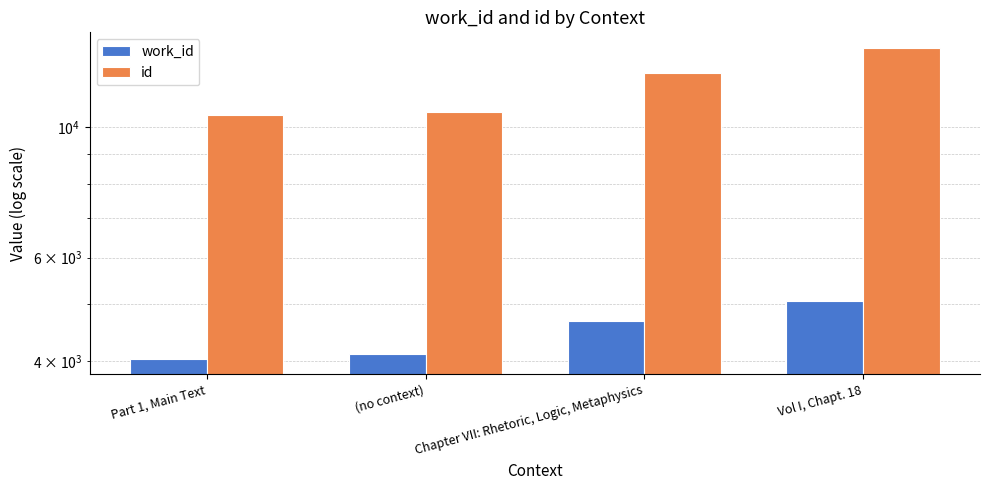

The work_id series shows 4111 at (no context). True or false?

True